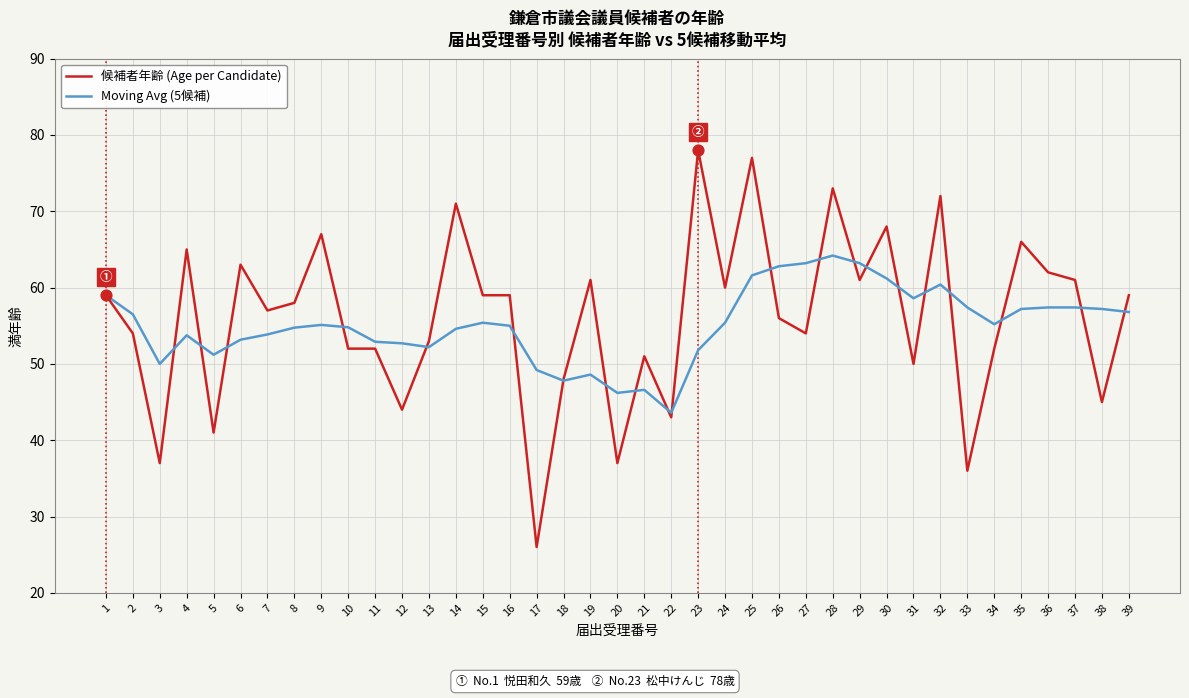

What is the total value across all series at 24?

115.4